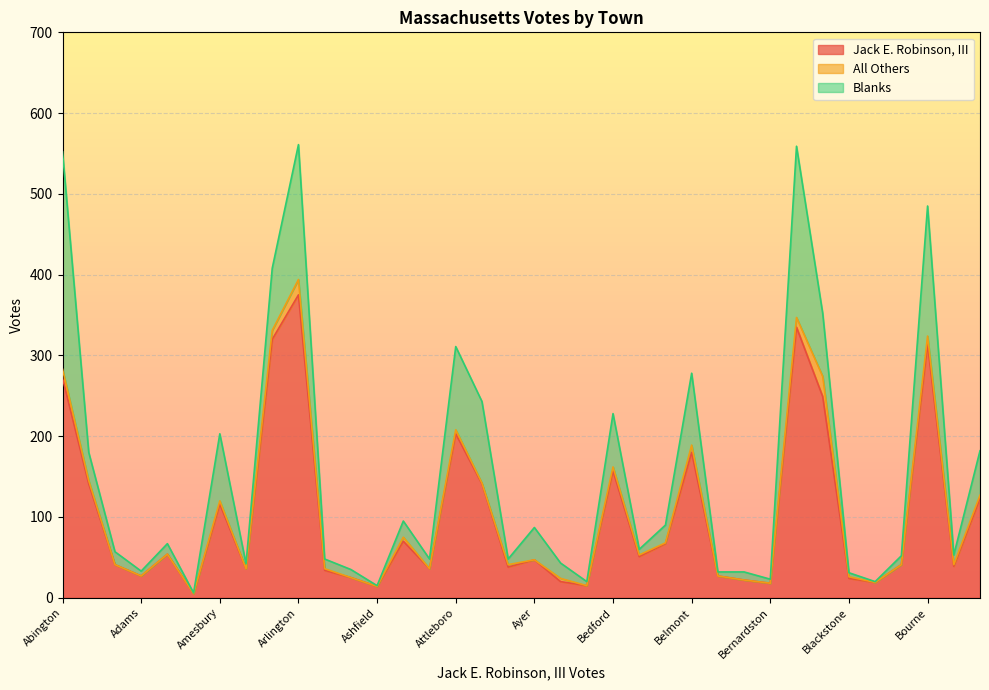

The value of Blanks at Ayer is 59. True or false?

False